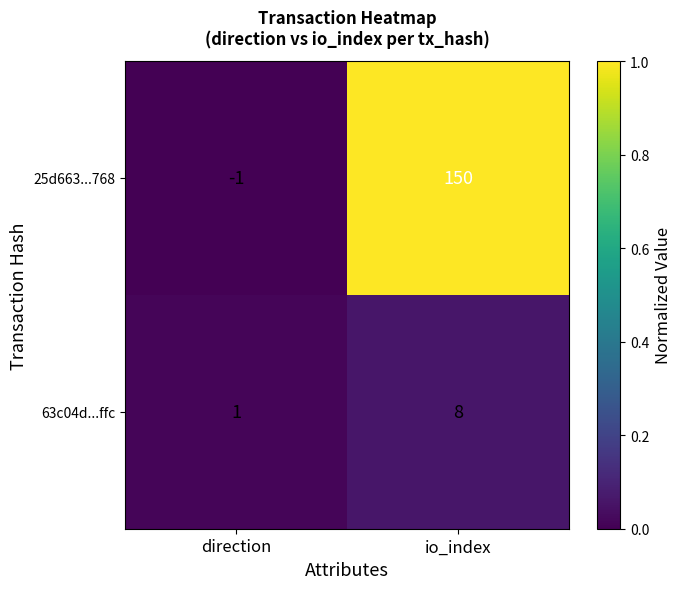

List the series in order of their peak value, highest first.

25d663...768, 63c04d...ffc